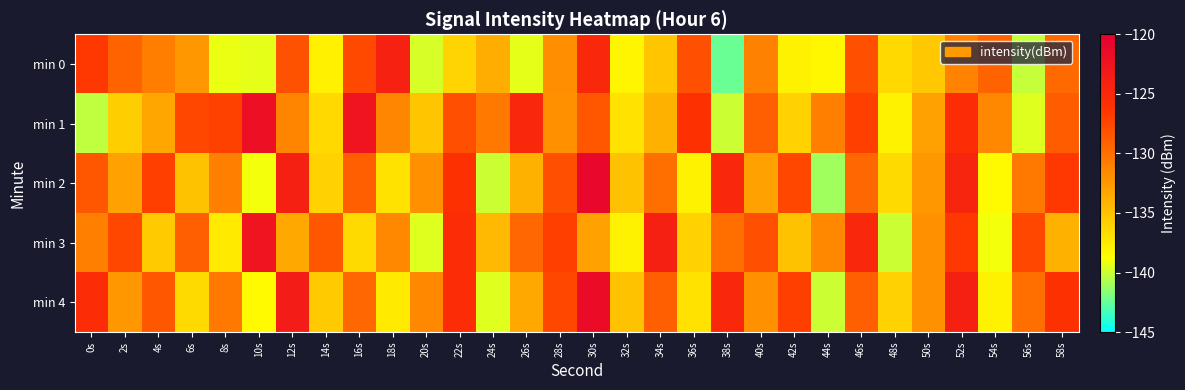

What is the total value across all series at 10s?

-661.3